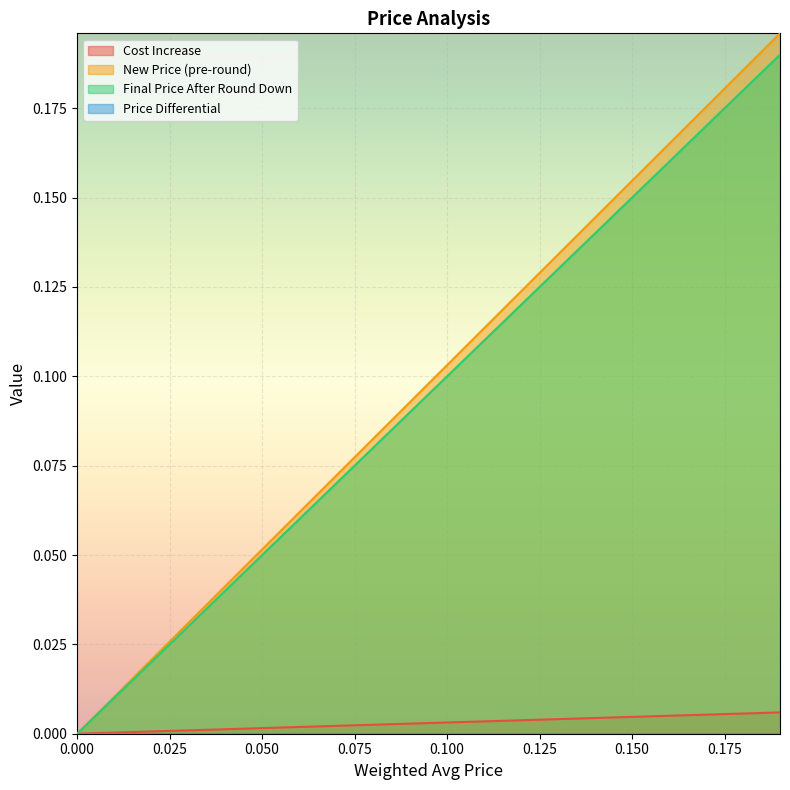

True or false: New Price (pre-round) and Cost Increase intersect in this chart.

False